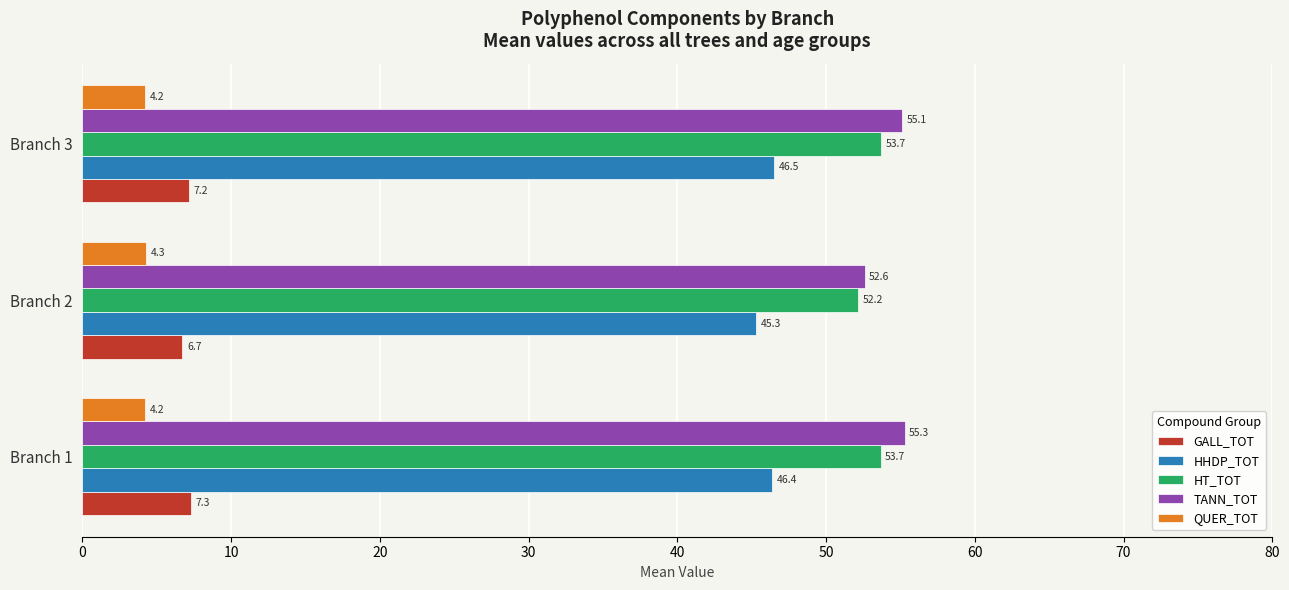

True or false: HT_TOT has a value of 53.7 at Branch 3.

True